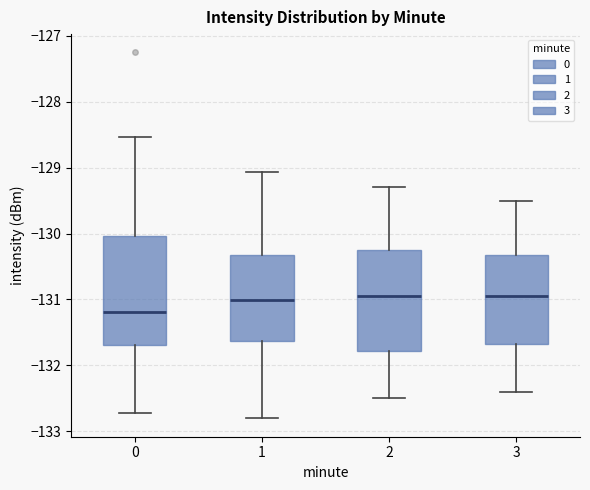

Comparing the boxes themselves (not the whiskers), which one is the tallest?

0